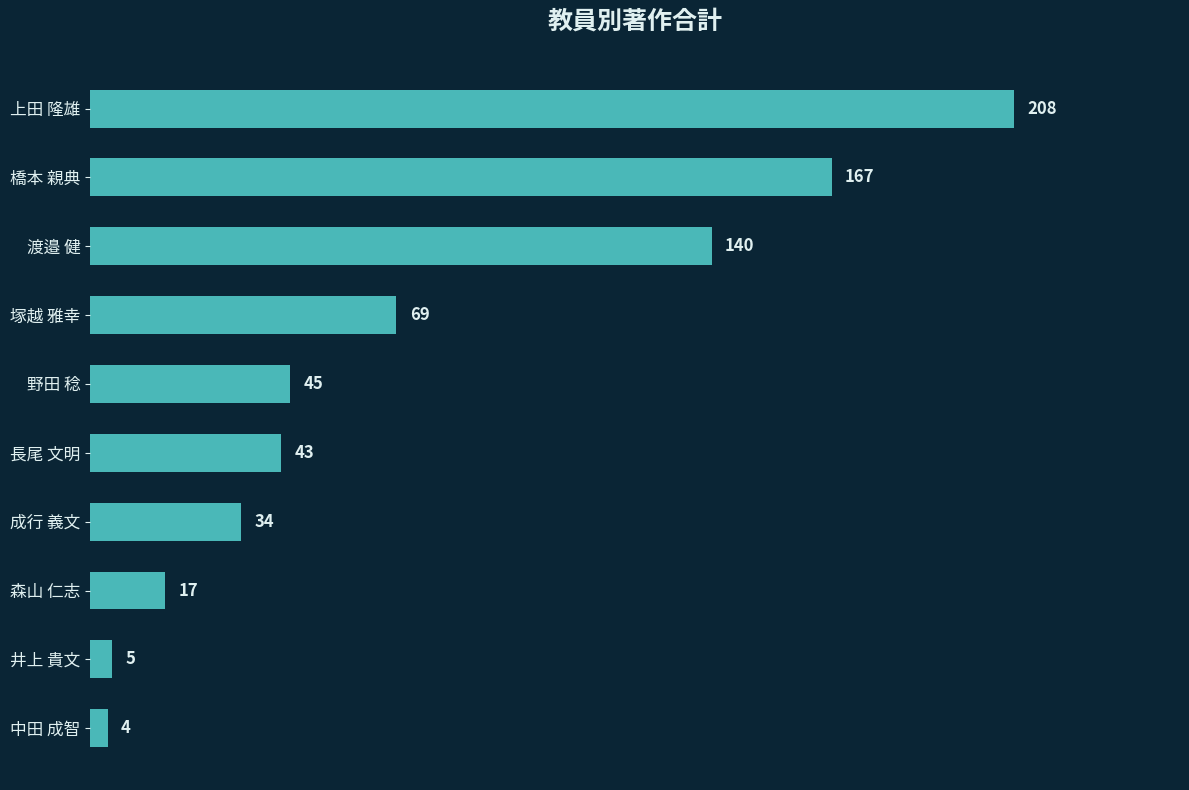

Reading top to bottom, extract all data points from this chart.

上田 隆雄=208	橋本 親典=167	渡邉 健=140	塚越 雅幸=69	野田 稔=45	長尾 文明=43	成行 義文=34	森山 仁志=17	井上 貴文=5	中田 成智=4